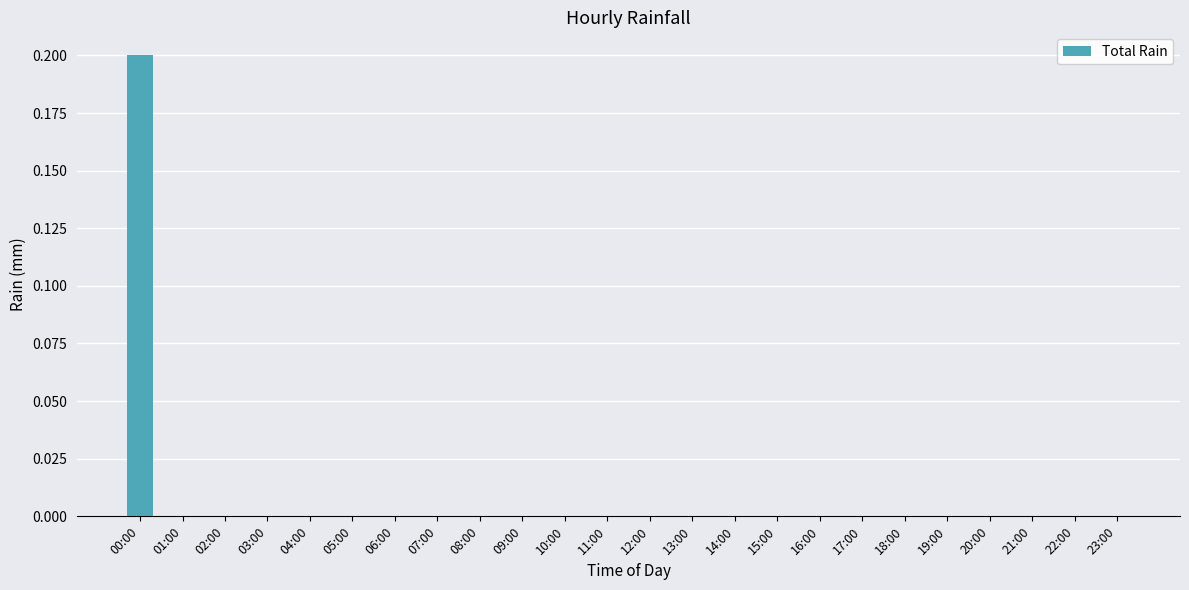

Count the values in the range 0 to 1.

24